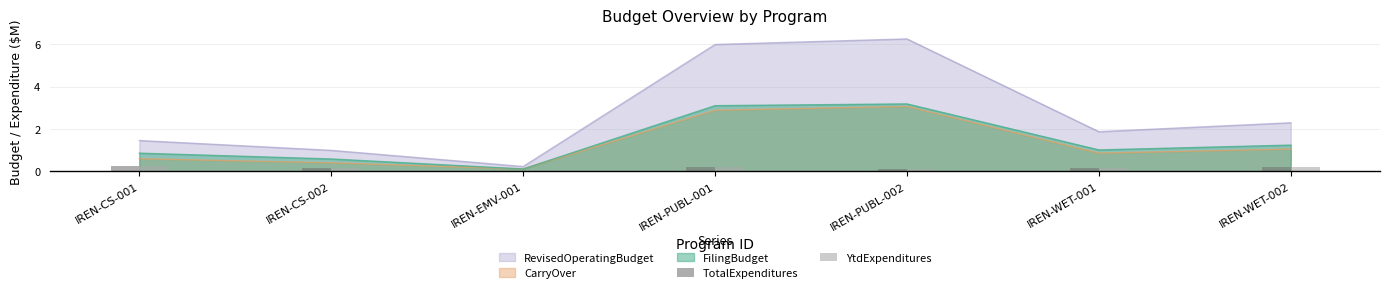

Is the value of YtdExpenditures at IREN-EMV-001 greater than the value of TotalExpenditures at IREN-PUBL-001?

No